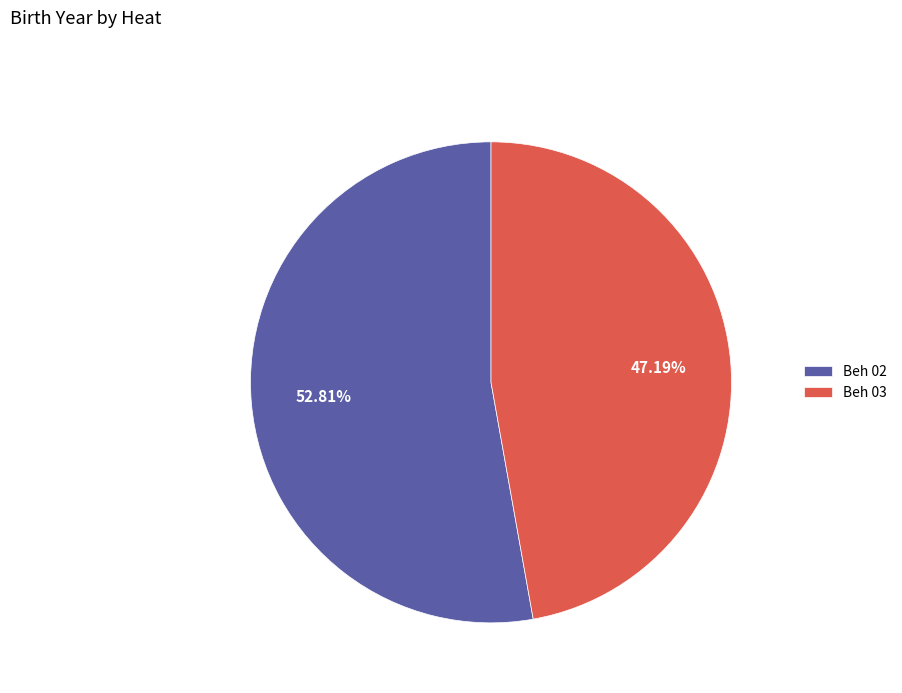

What is the total percentage of Beh 03 and Beh 02?

100.0%